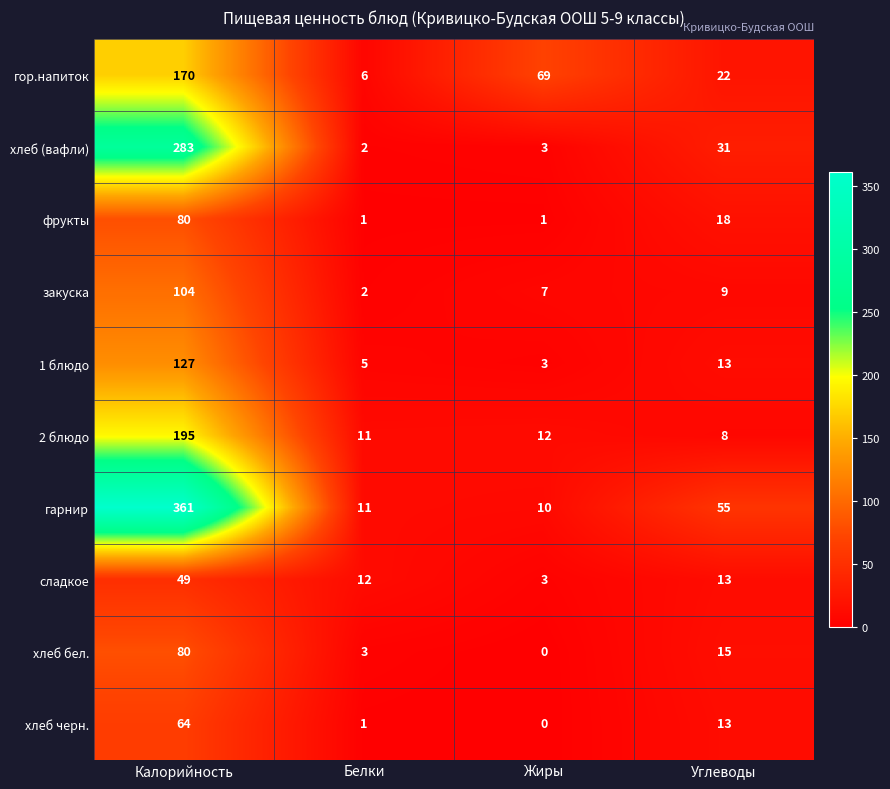

Where does the гарнир series first go above 55?

Калорийность